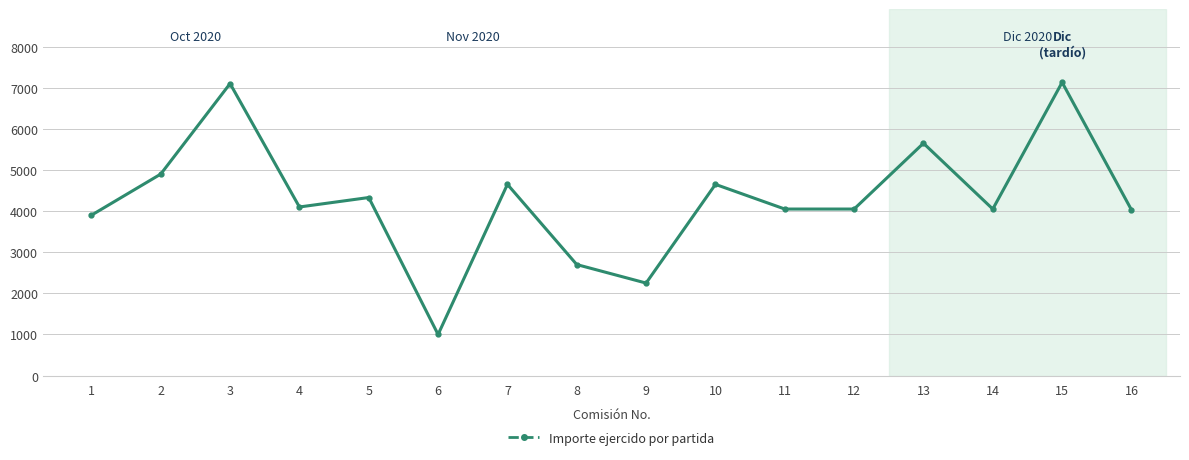

What is the difference between the maximum and minimum values?

6130